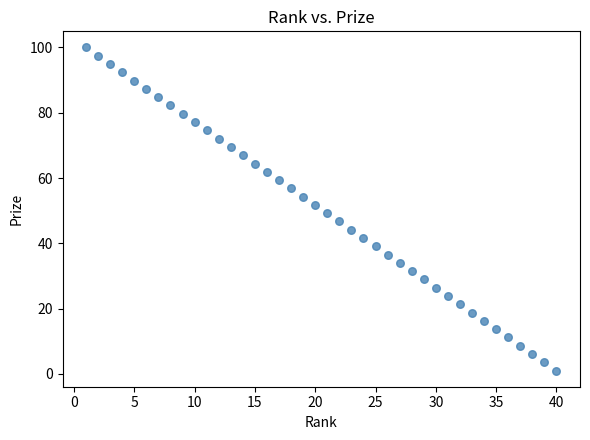

What is the range of Y values (max minus min)?

99.0